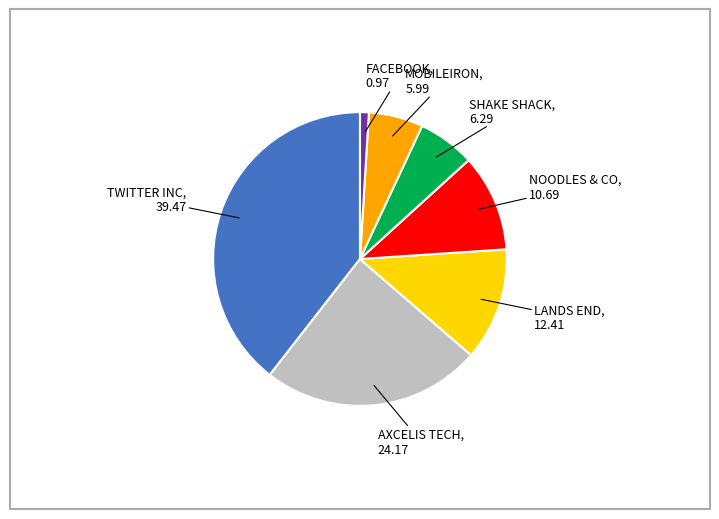

The MOBILEIRON slice represents 6% of the pie. True or false?

True